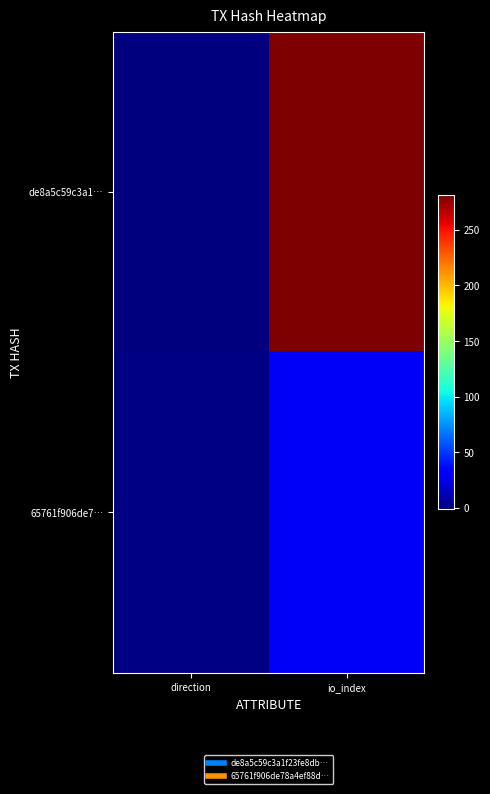

Reading right to left, transcribe all the data shown in this chart.

de8a5c59c3a1…: io_index=281	direction=-1
65761f906de7…: io_index=29	direction=1